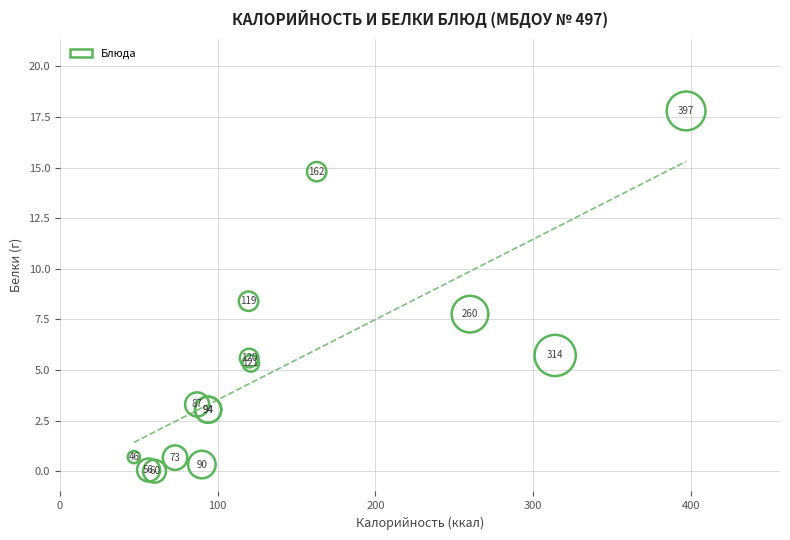

What Y value in the scatter plot is closest to 8?

7.8